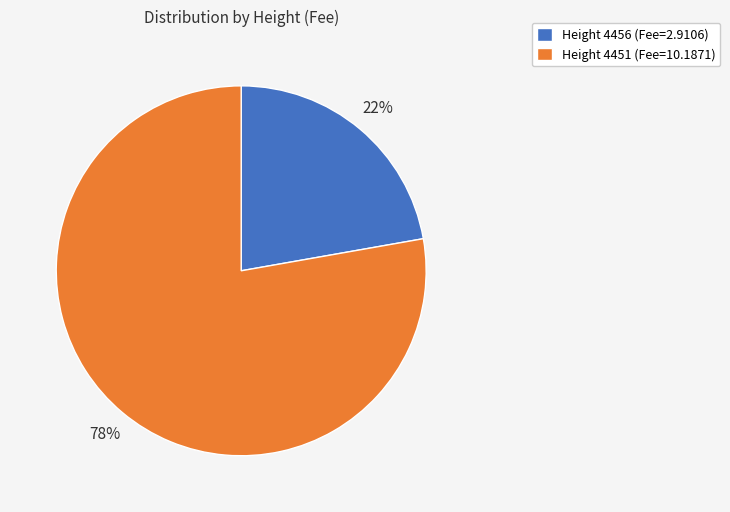

To the nearest percent, what is the combined percentage of Height 4451 (Fee=10.1871) and Height 4456 (Fee=2.9106)?

100%